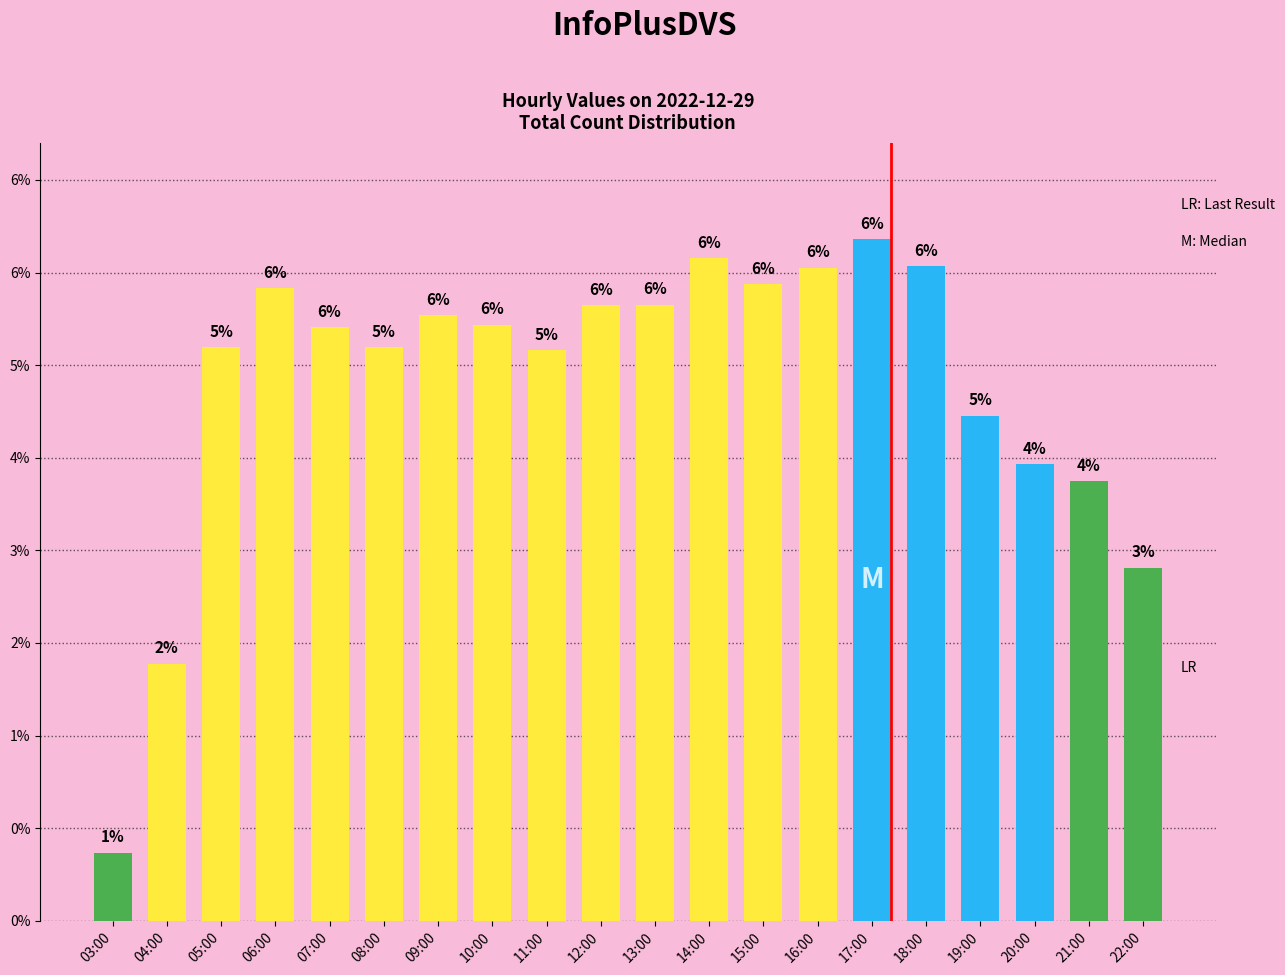

Does the chart contain any negative values?

No